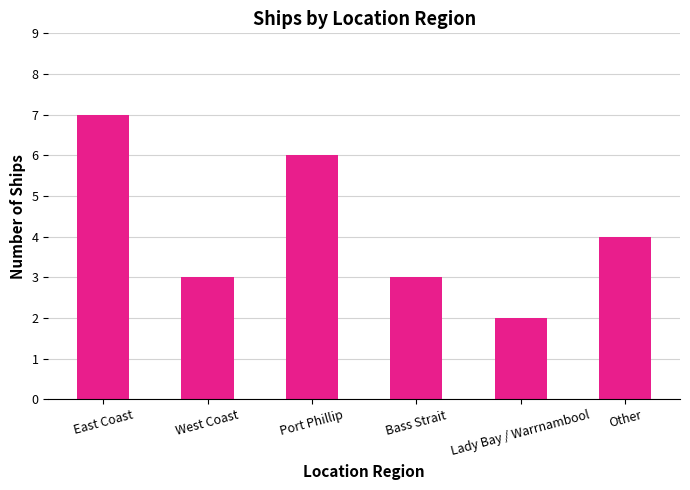

Reading left to right, list all the values displayed in this chart.

7	3	6	3	2	4